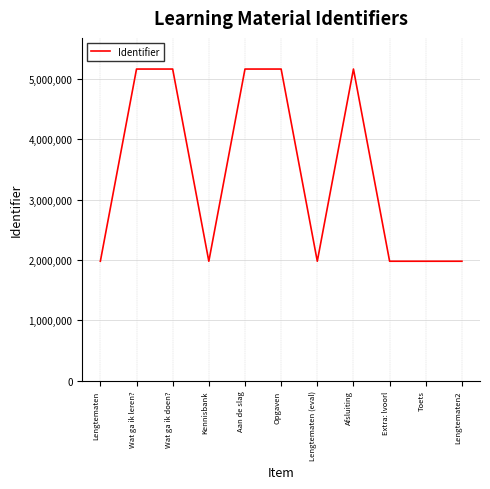

What is the greatest value displayed?

5165732